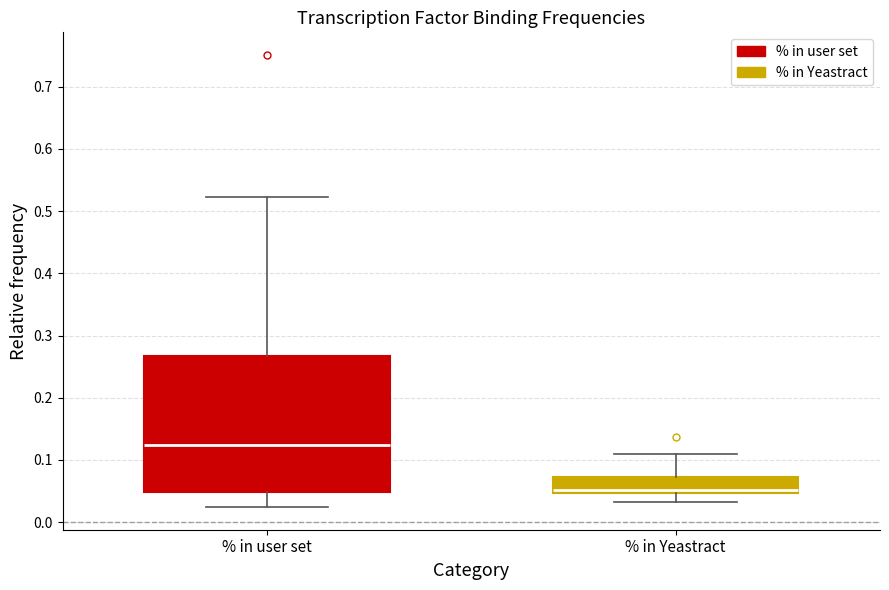

Reading left to right, transcribe this box plot: for each box, give where its median line is, the range the box spans, and where its two whiskers end, as read against the y-axis. The values are not printed on the chart, so give them approximately, as read against the axis.

% in user set: median 0.12, box 0.05 to 0.27, whiskers 0.02 to 0.52
% in Yeastract: median 0.05 (just above the box's lower edge), box 0.05 to 0.07, whiskers 0.03 to 0.11